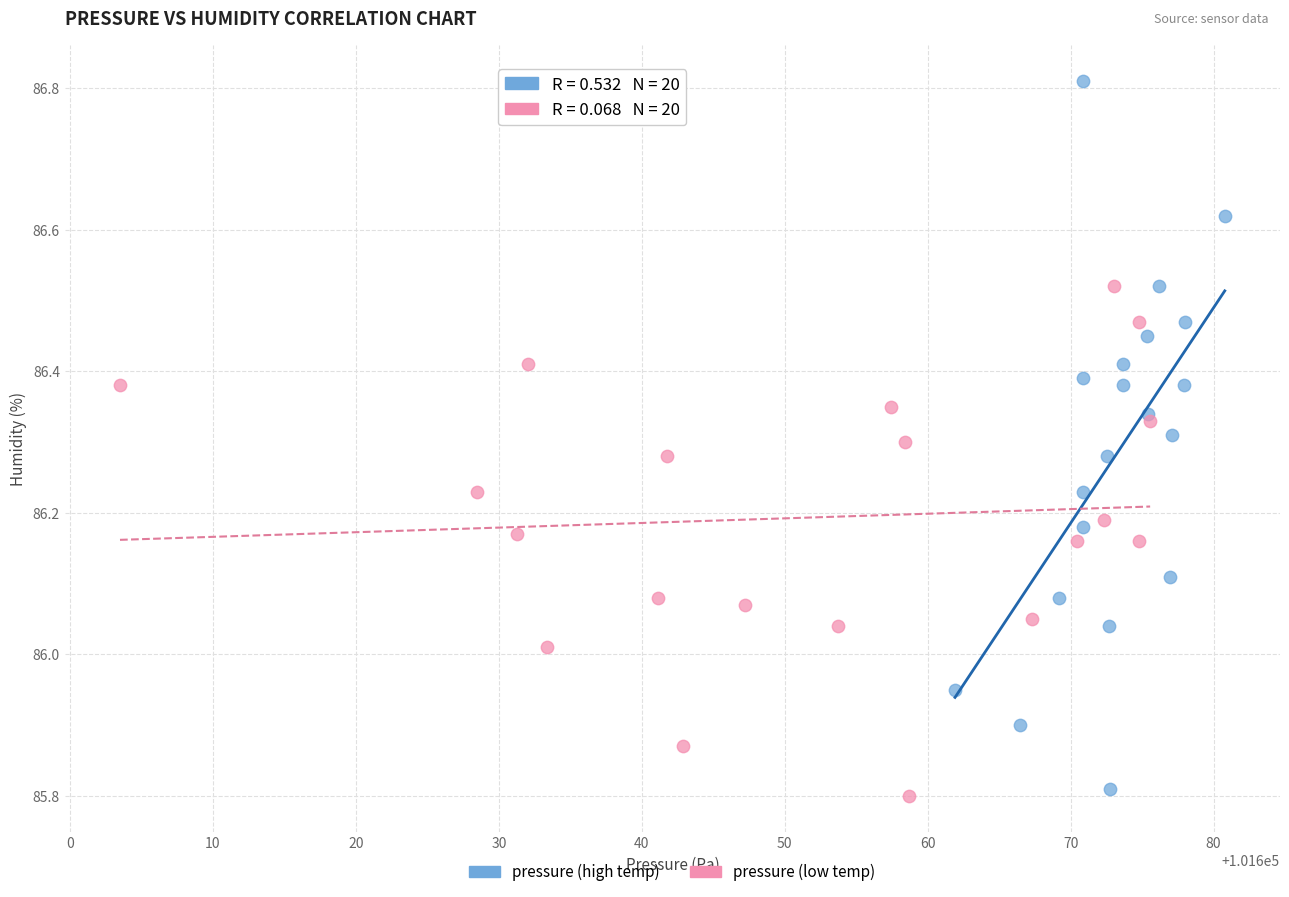

Which series reaches the minimum Y coordinate?

pressure (low temp)